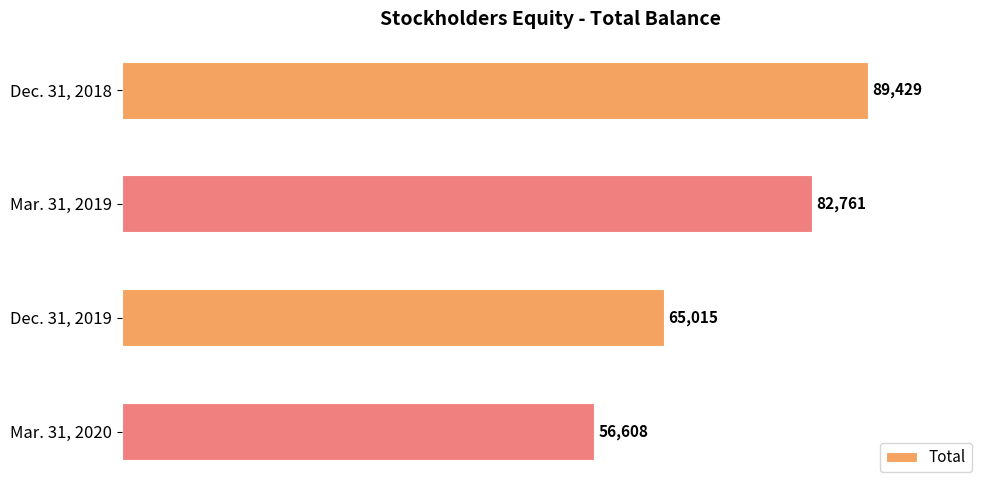

How many distinct data groups are displayed?

1